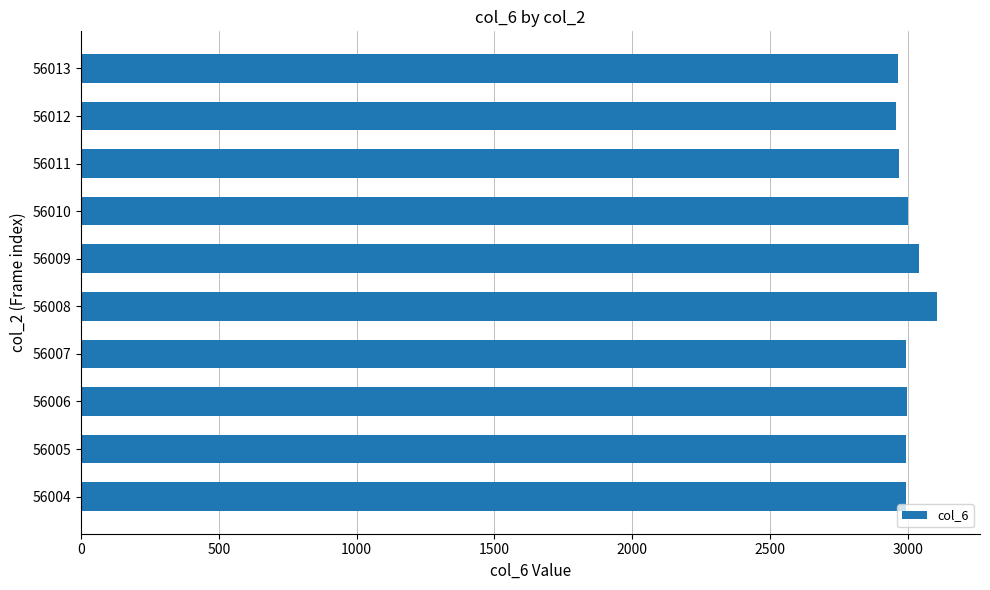

What is the minimum value shown in the chart?

2959